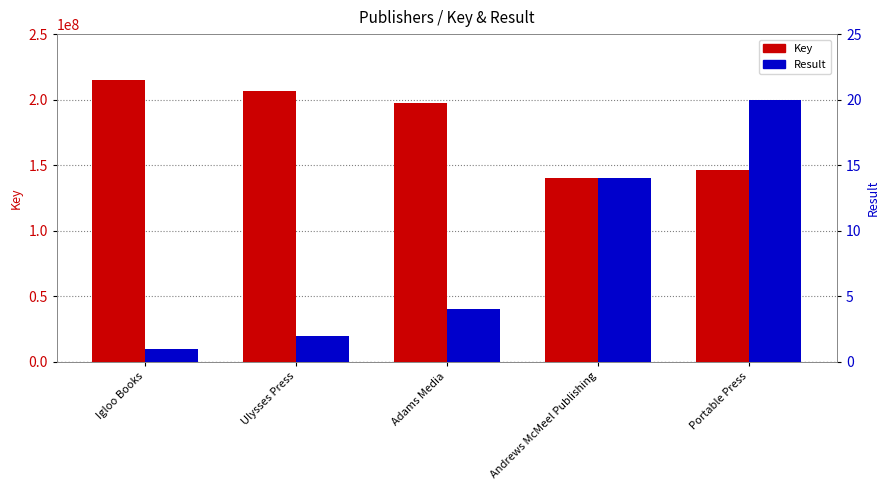

Between Igloo Books and Andrews McMeel Publishing, which is larger?

Igloo Books